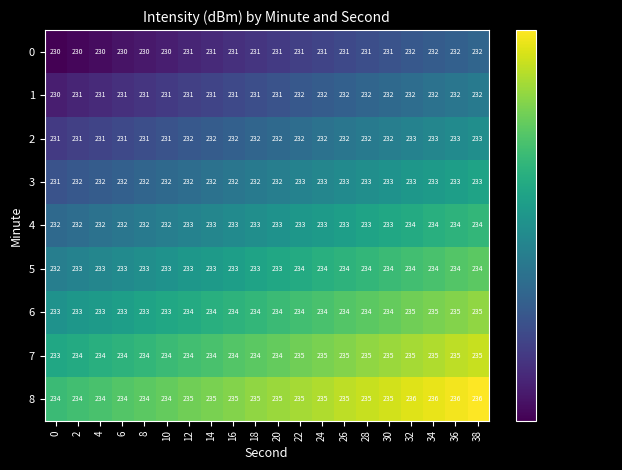

What is the greatest value displayed?

236